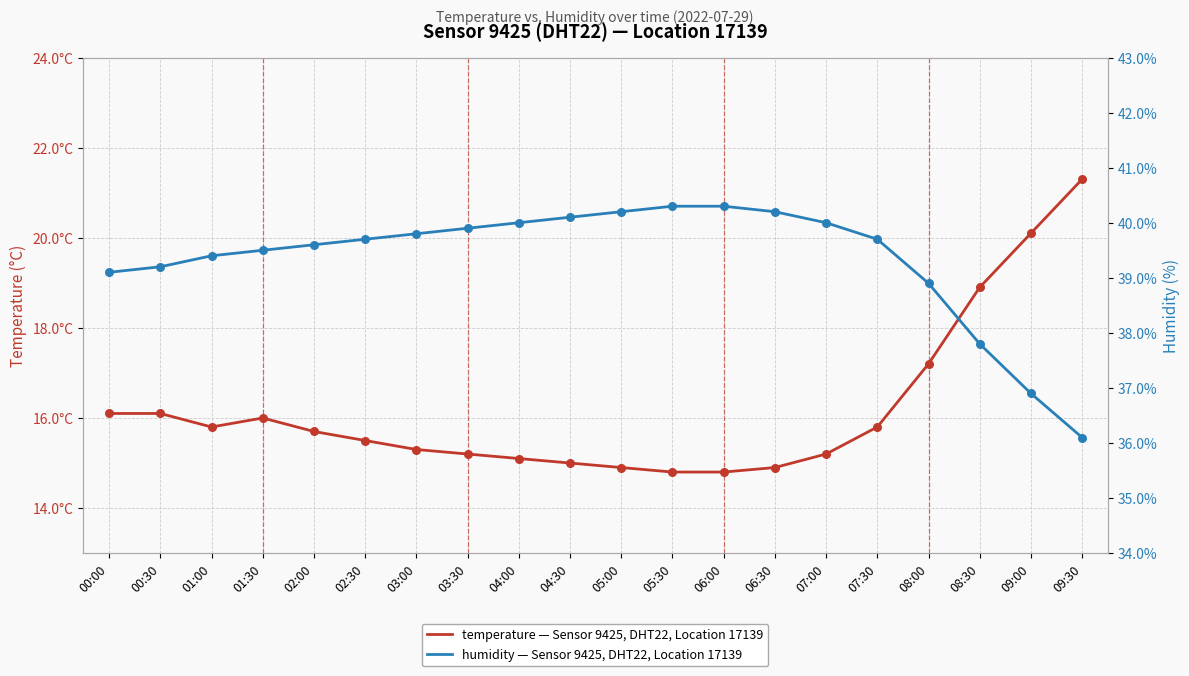

Which series has the widest spread of Y values?

temperature